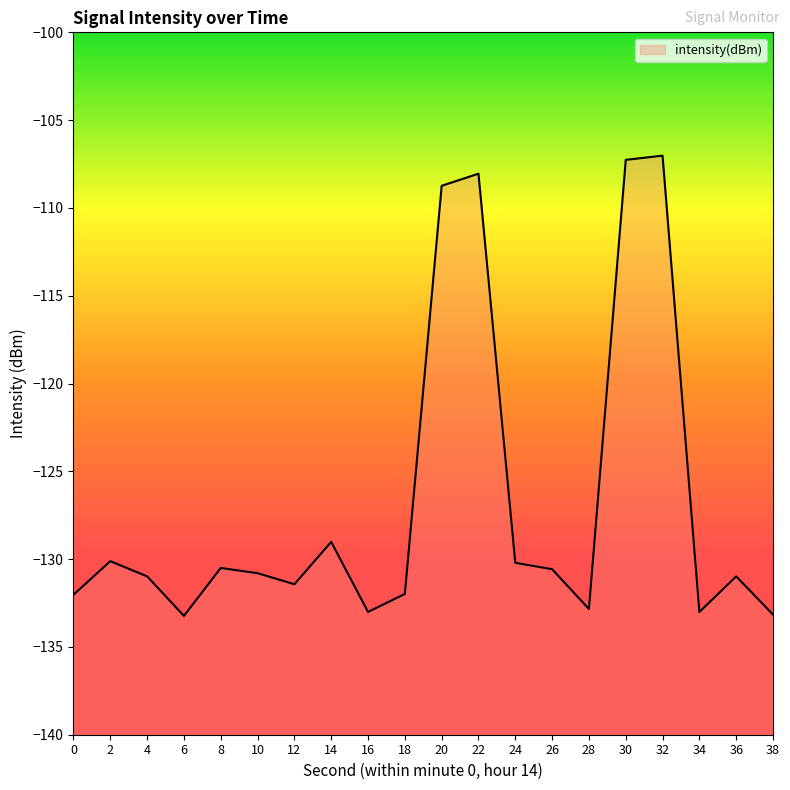

What is the smallest value displayed?

-133.2